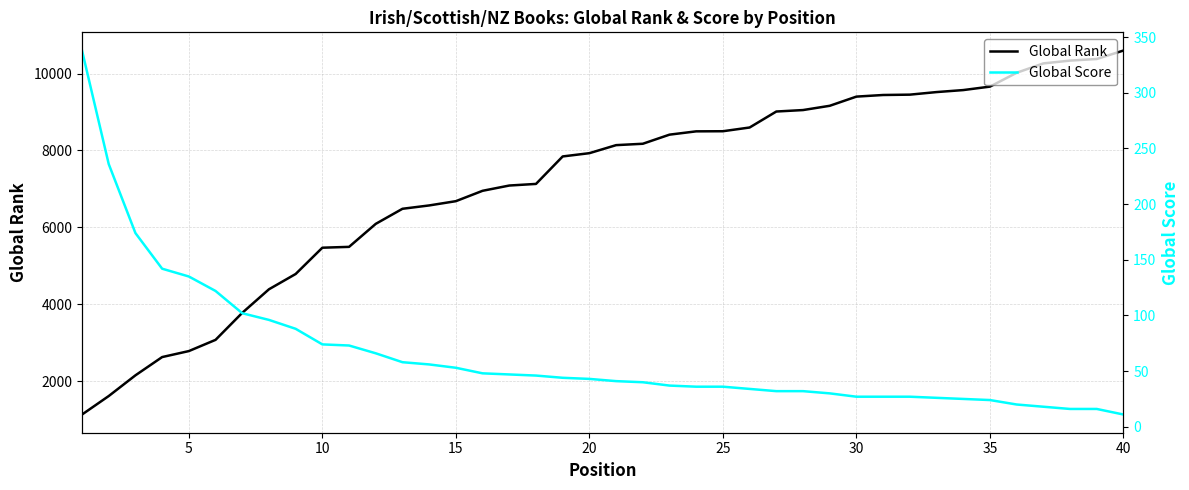

What are all the series names shown in the legend?

Global Rank, Global Score